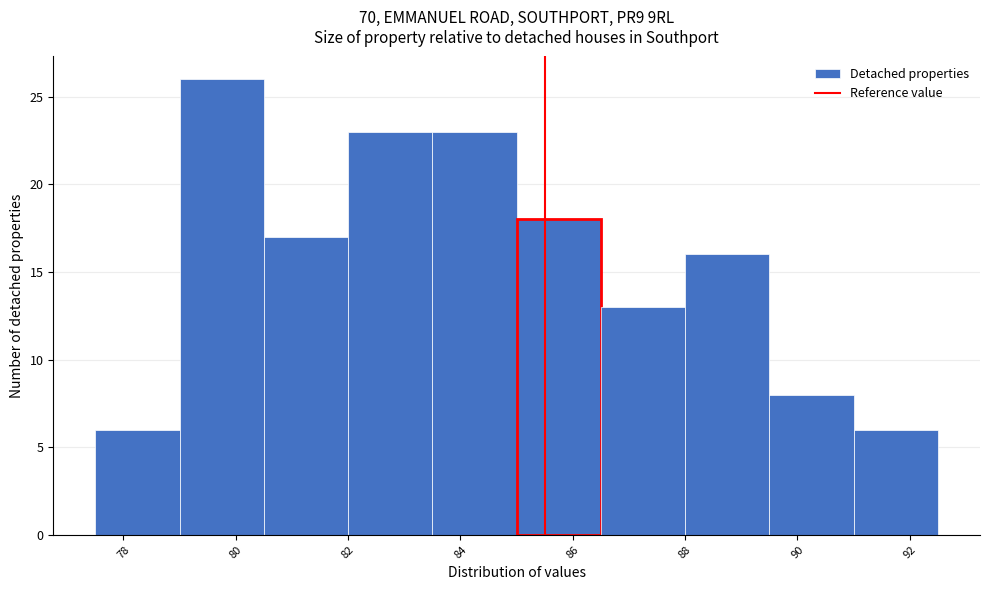

Reading left to right, list every bar in this chart as the range it spans on the x-axis followed by its height. Neither the bar edges nor the heights are printed on the chart, so give them approximately, as read against the axes.

77.5 to 79.0: 6
79.0 to 80.5: 26
80.5 to 82.0: 17
82.0 to 83.5: 23
83.5 to 85.0: 23
85.0 to 86.5: 18
86.5 to 88.0: 13
88.0 to 89.5: 16
89.5 to 91.0: 8
91.0 to 92.5: 6